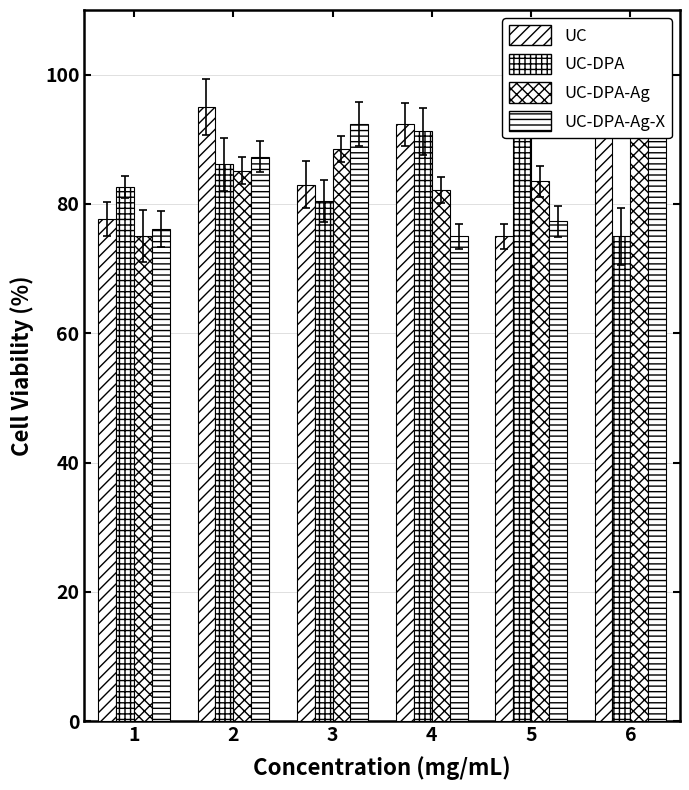

The UC-DPA series shows 131.6 at 3. True or false?

False